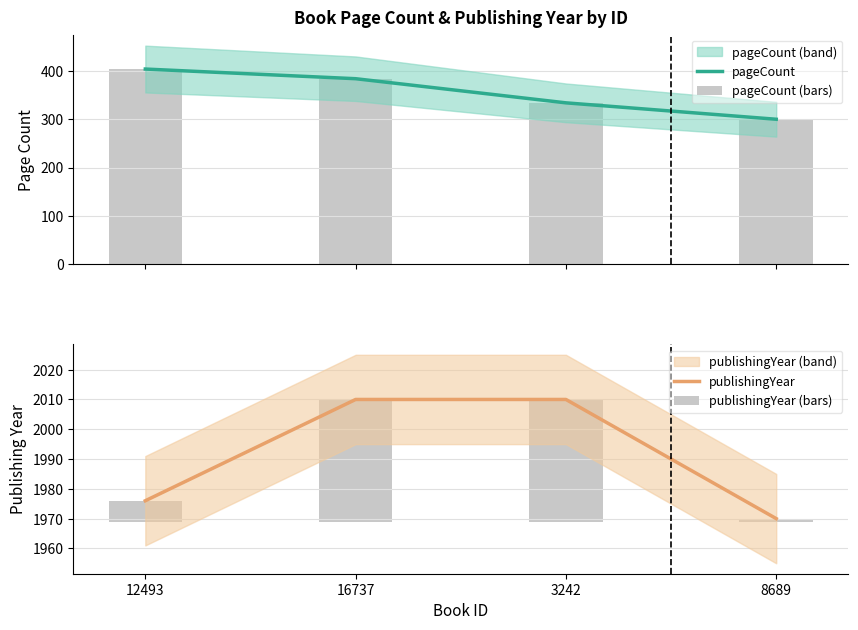

What is the value of the publishingYear bar at the 1st from the left?

1976